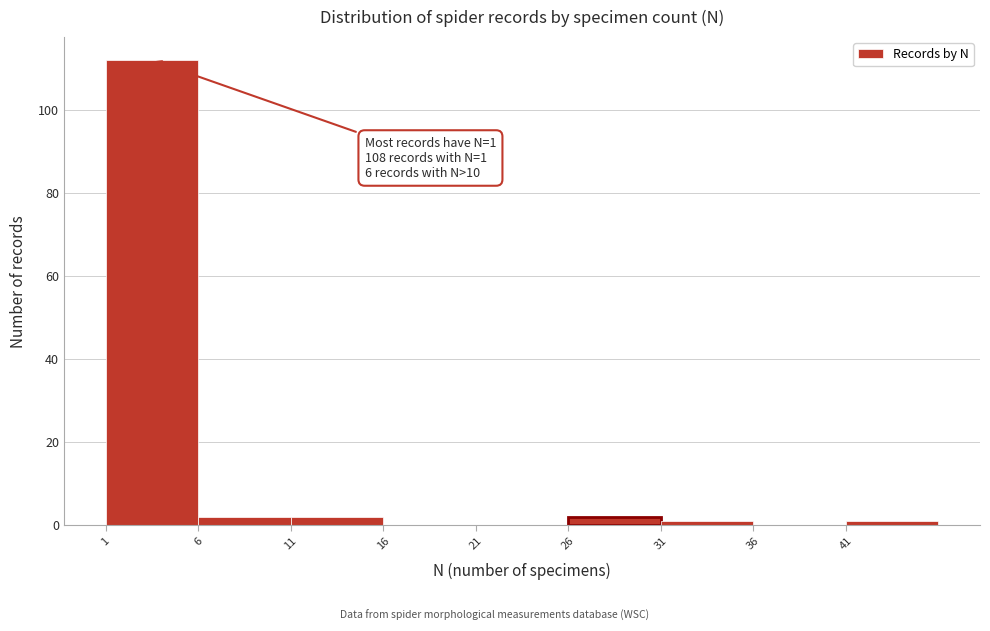

Over which range of the x-axis is the bar tallest?

1 to 6